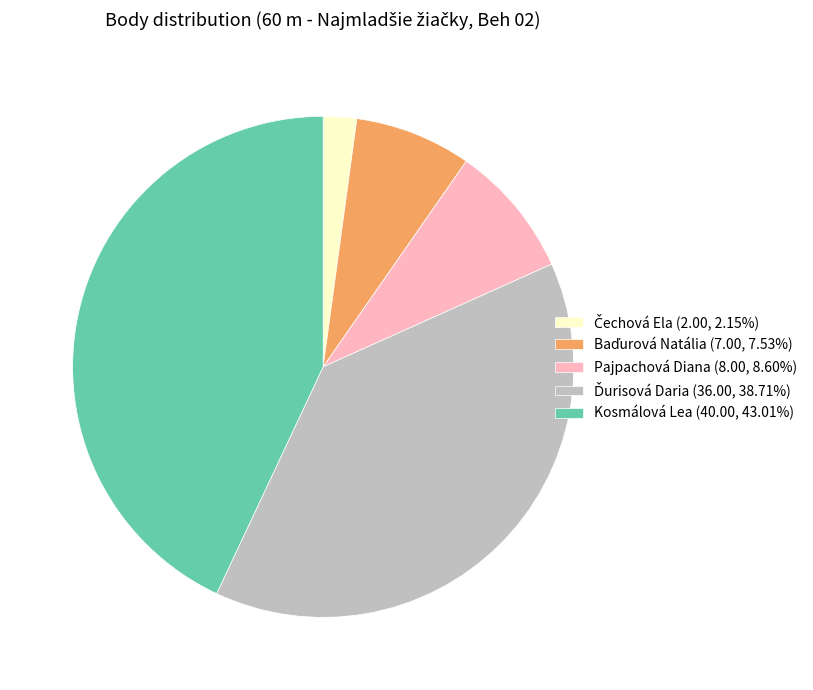

Does any single category account for the majority?

No